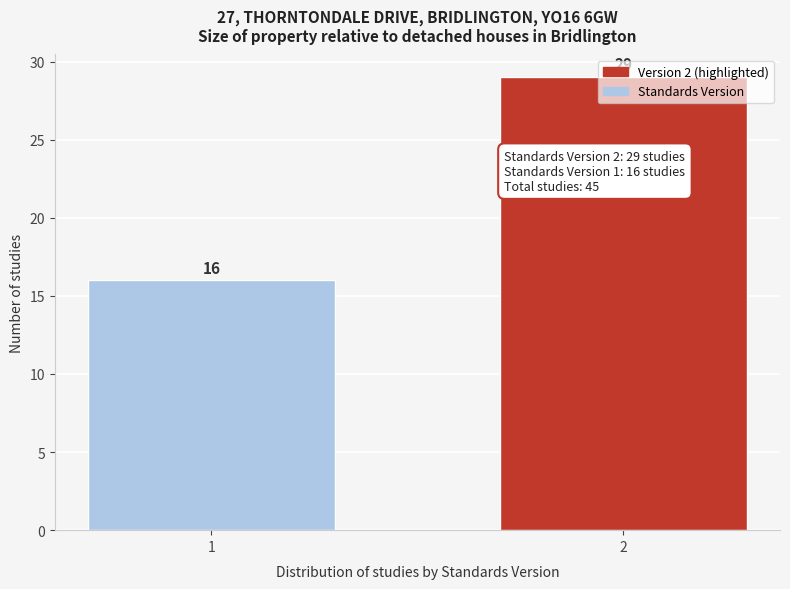

What is the difference between the maximum and minimum values?

13